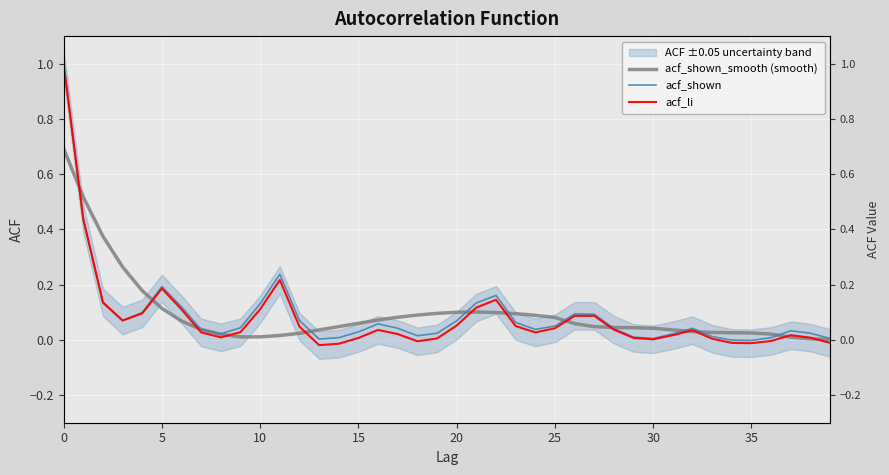

At which category does the chart reach its minimum across all series?

13